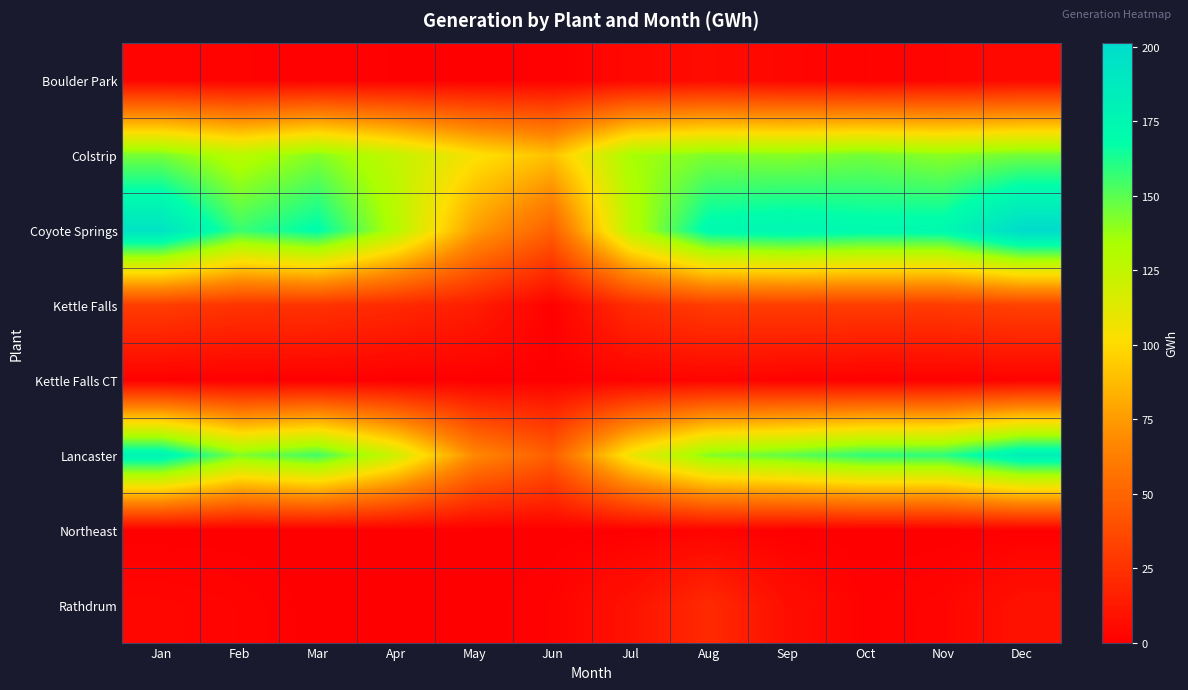

Which label corresponds to the largest value in the chart?

Dec